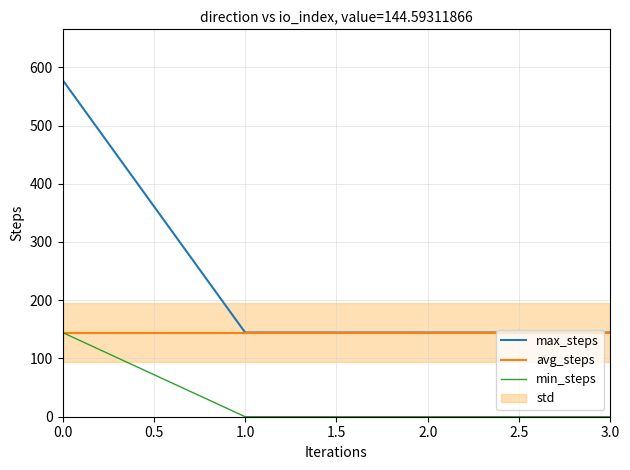

True or false: min_steps has a value of 95.9 at 1.0.

False